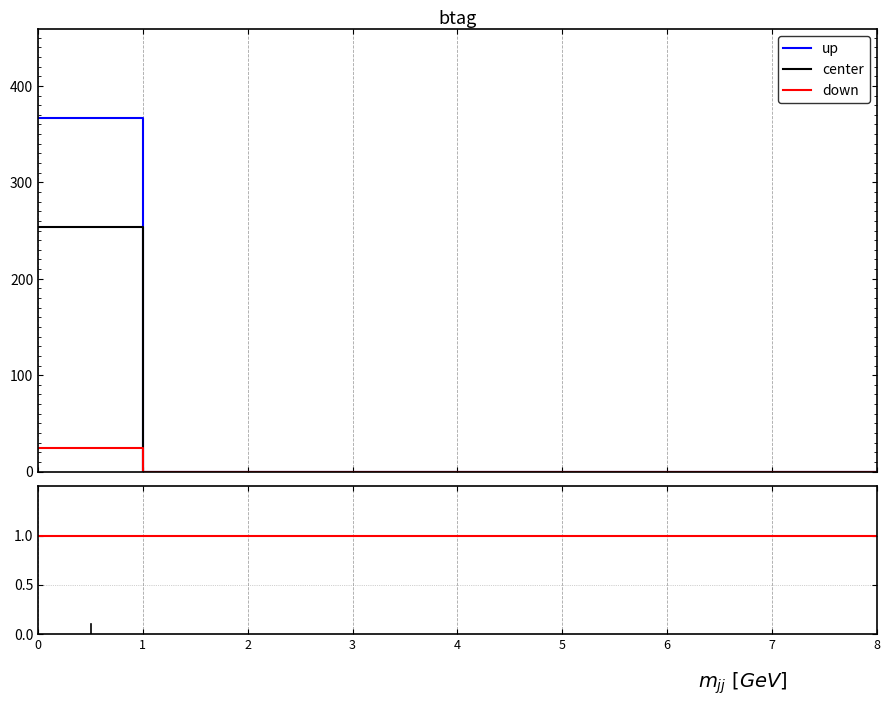

The down series shows -16 at 2. True or false?

False